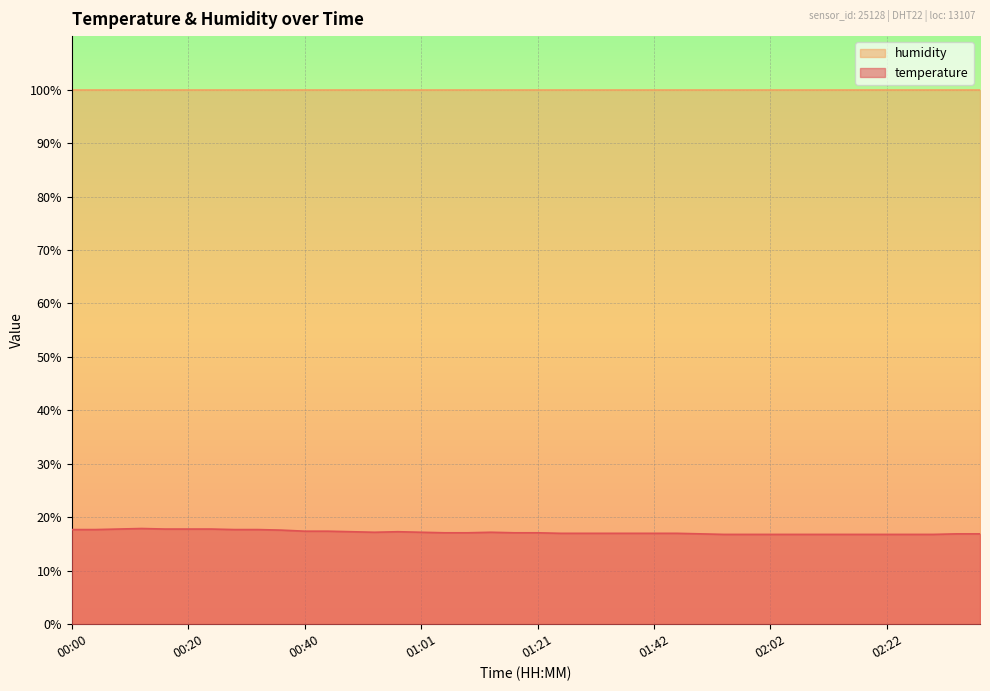

How many values exceed 17?

21